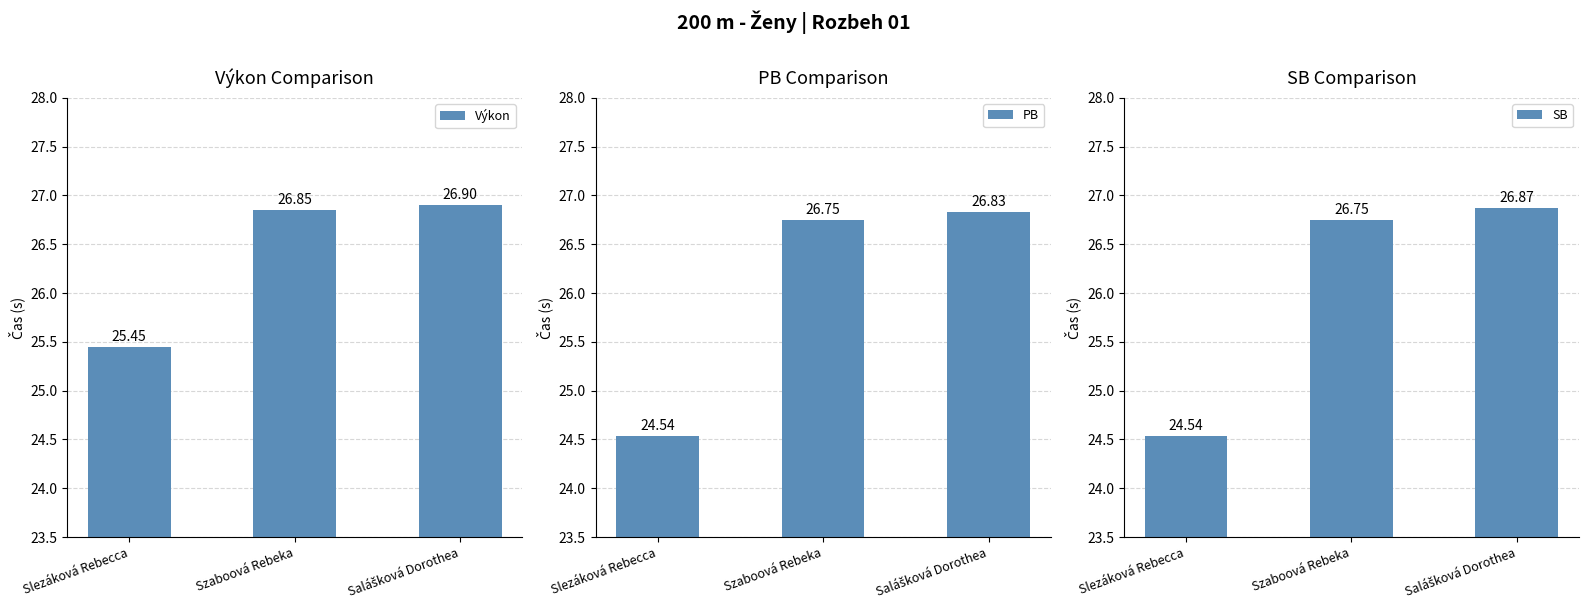

At Salášková Dorothea, list the series in order from smallest to largest.

PB, SB, Výkon